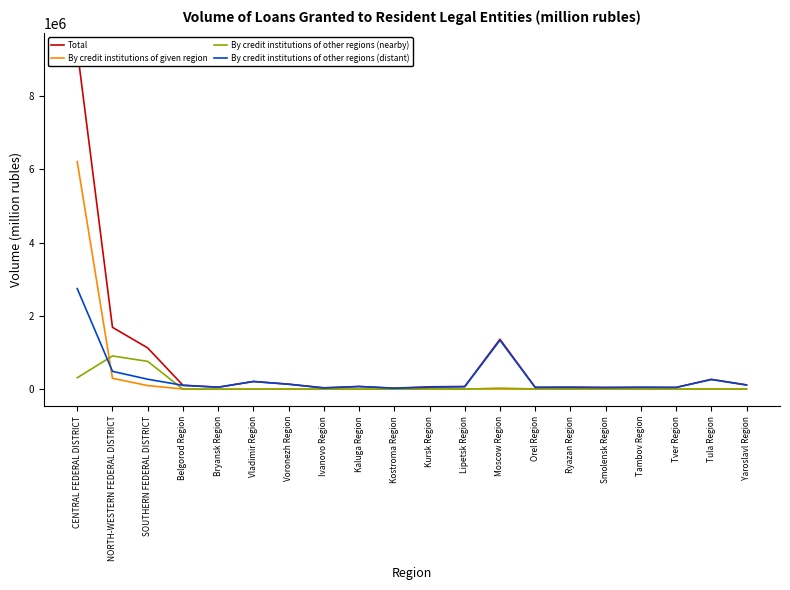

Which series has the widest spread of values?

Total